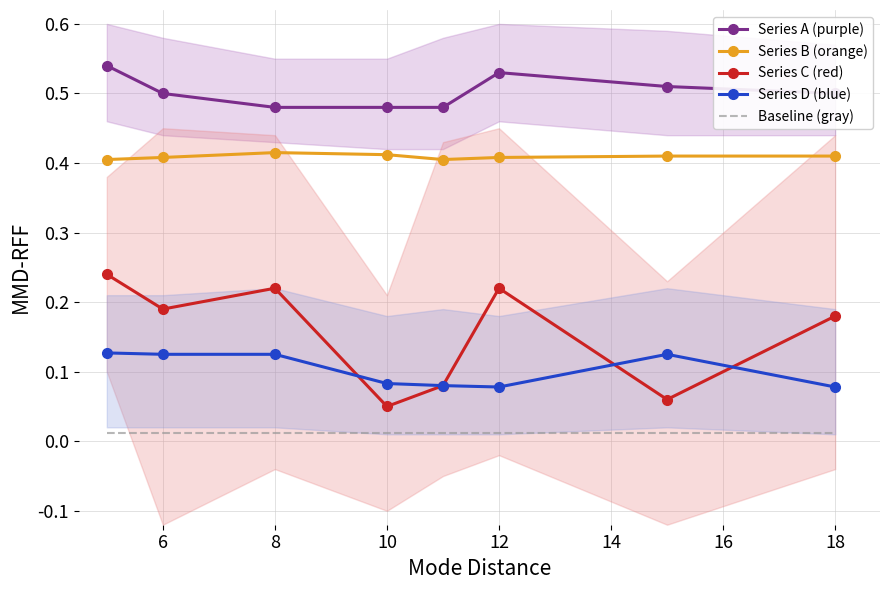

Is it true that Series A (purple) equals 0.8 at 8?

False